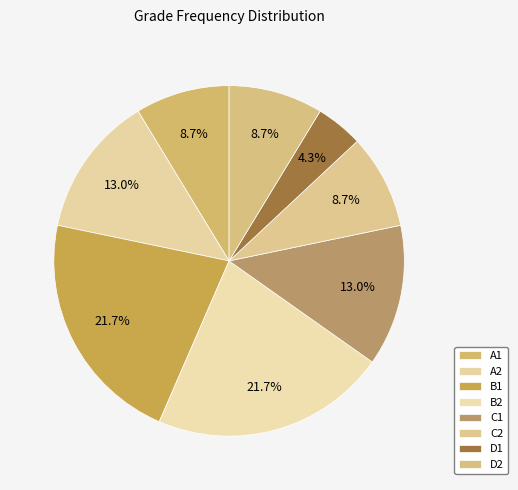

To the nearest percent, what portion does B2 represent?

22%